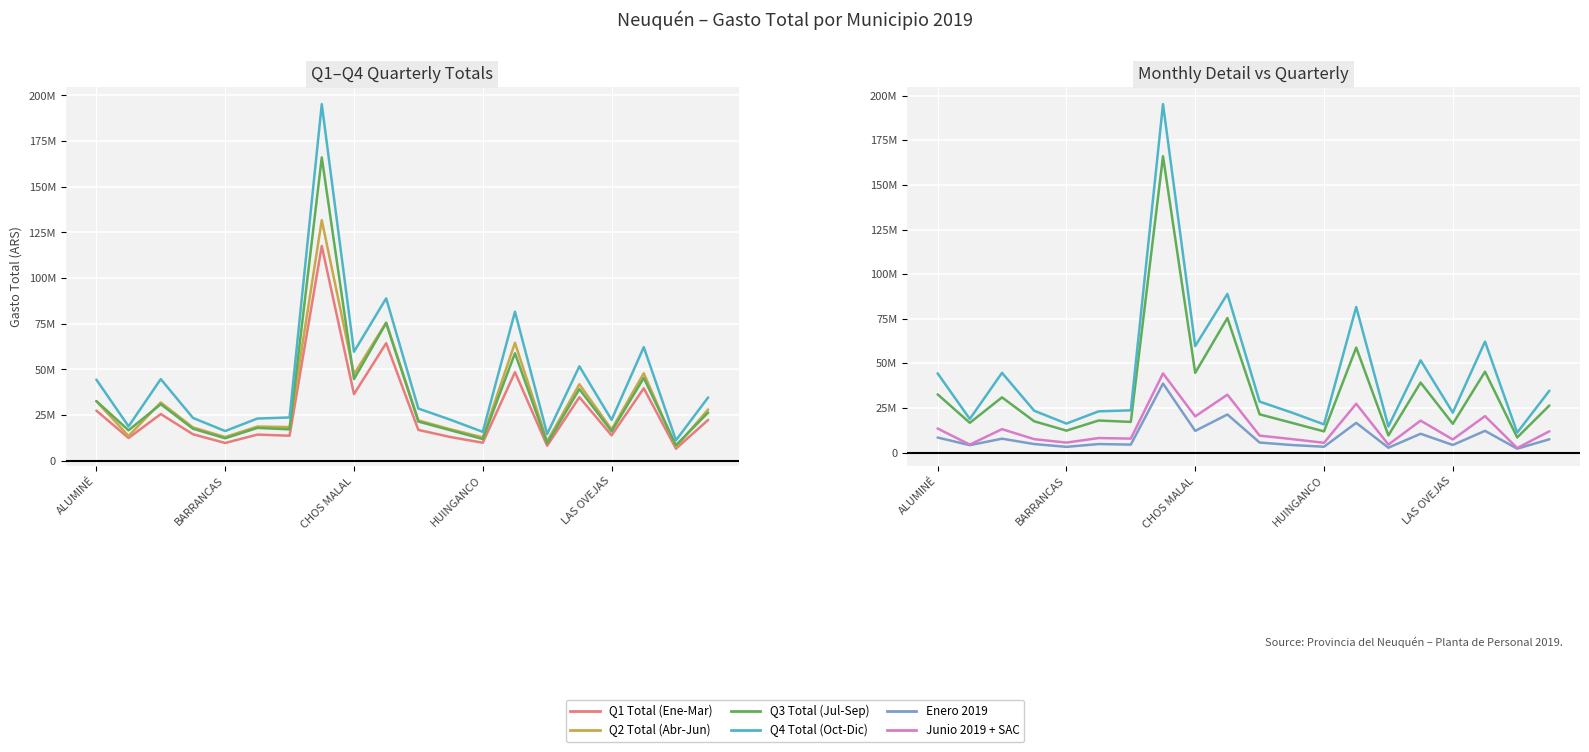

At which label is Junio 2019 + SAC closest to 23455383?

17